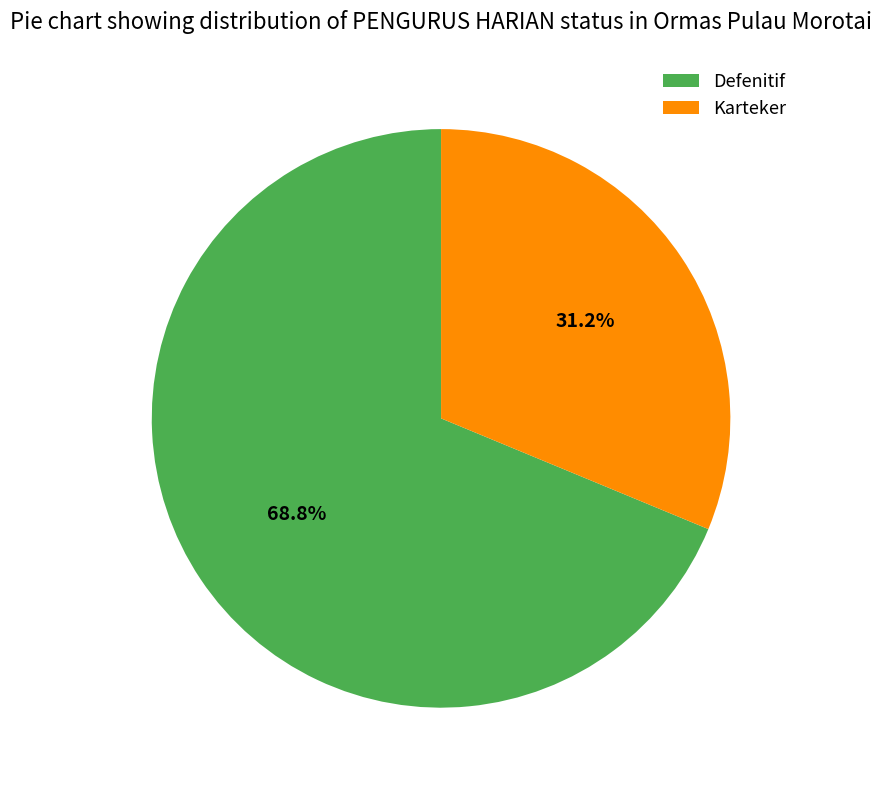

What is the majority slice?

Defenitif